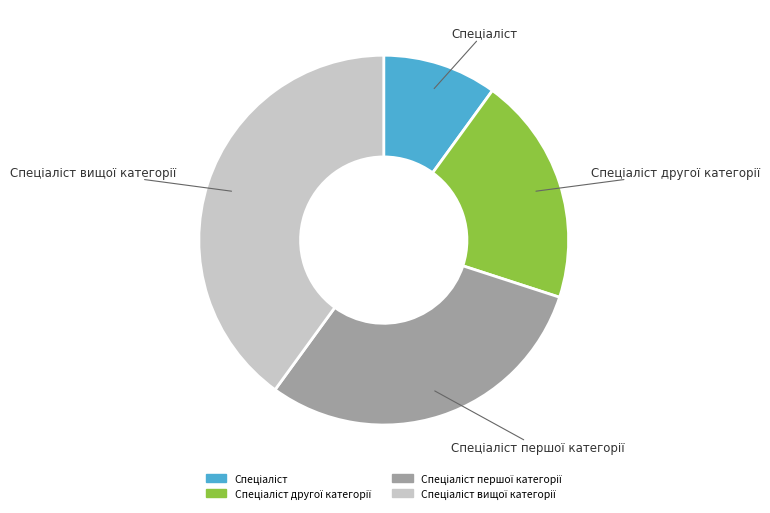

Is there a majority slice in this chart?

No